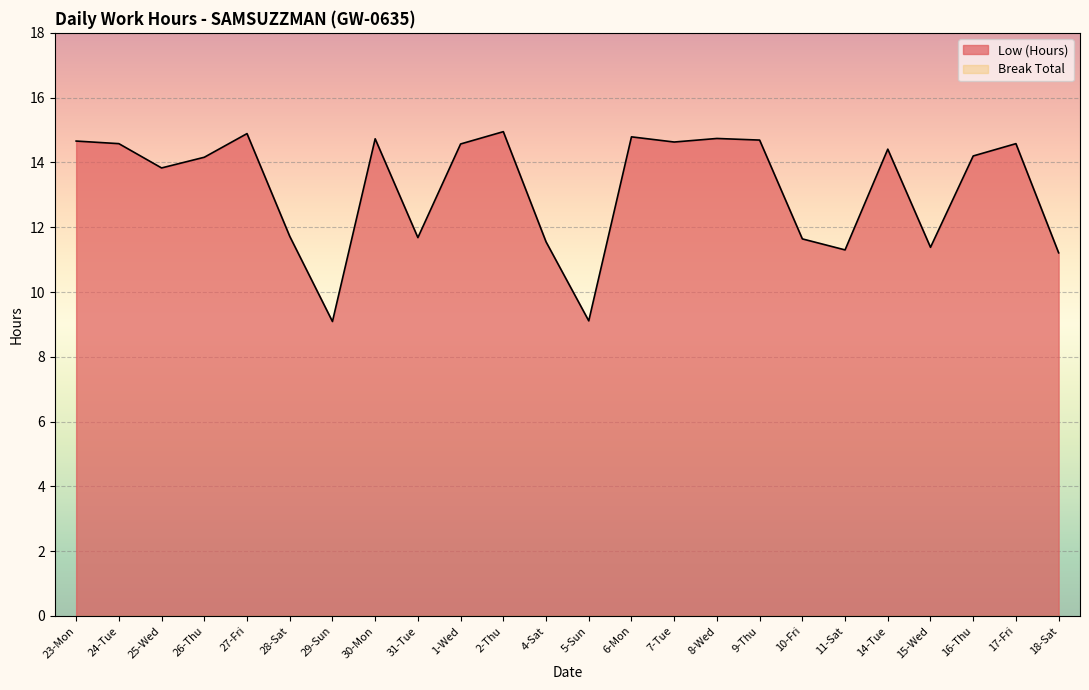

Is it true that the value at 2-Thu is 14.9?

True